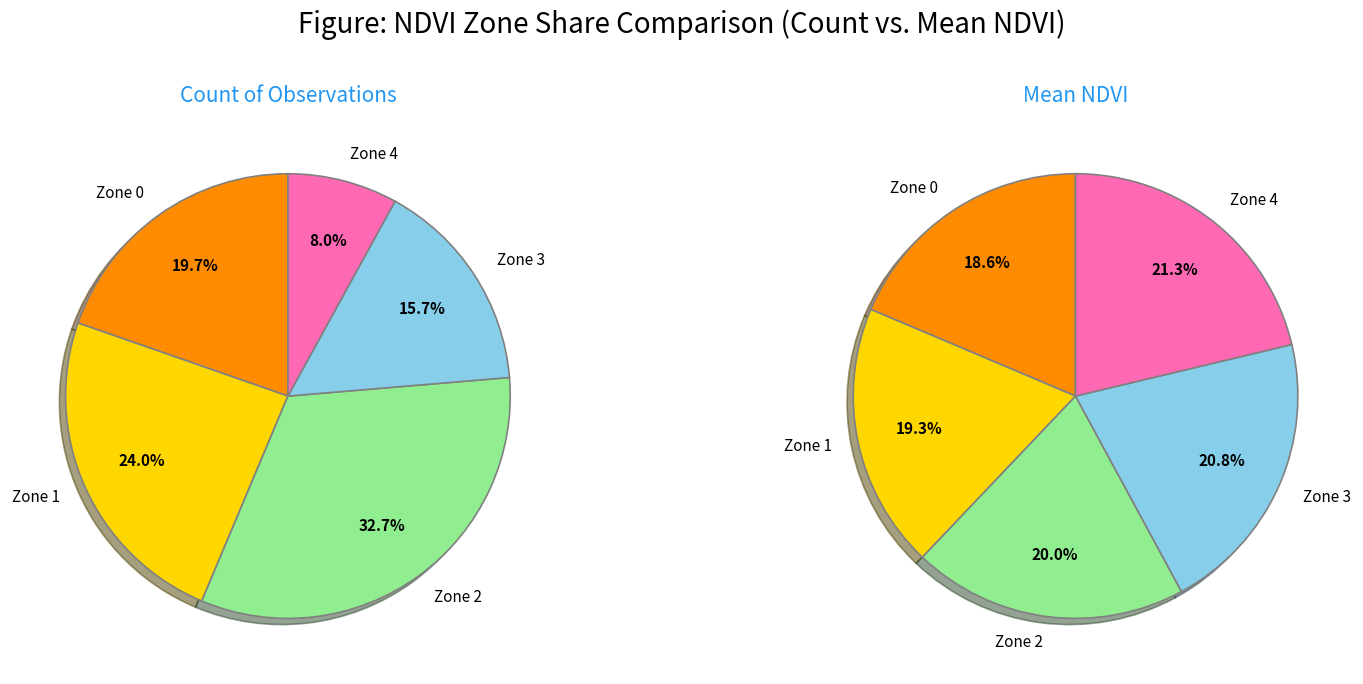

To the nearest percent, what is the combined percentage of Zone 1 and Zone 2?

57%